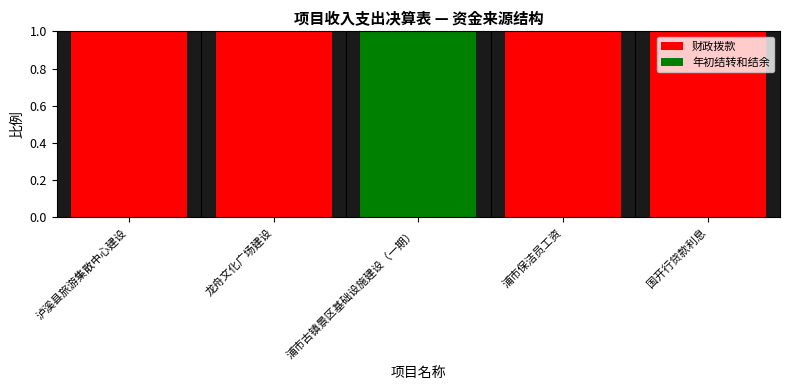

The 财政拨款 series shows 0 at 浦市古镇景区基础设施建设（一期）. True or false?

True